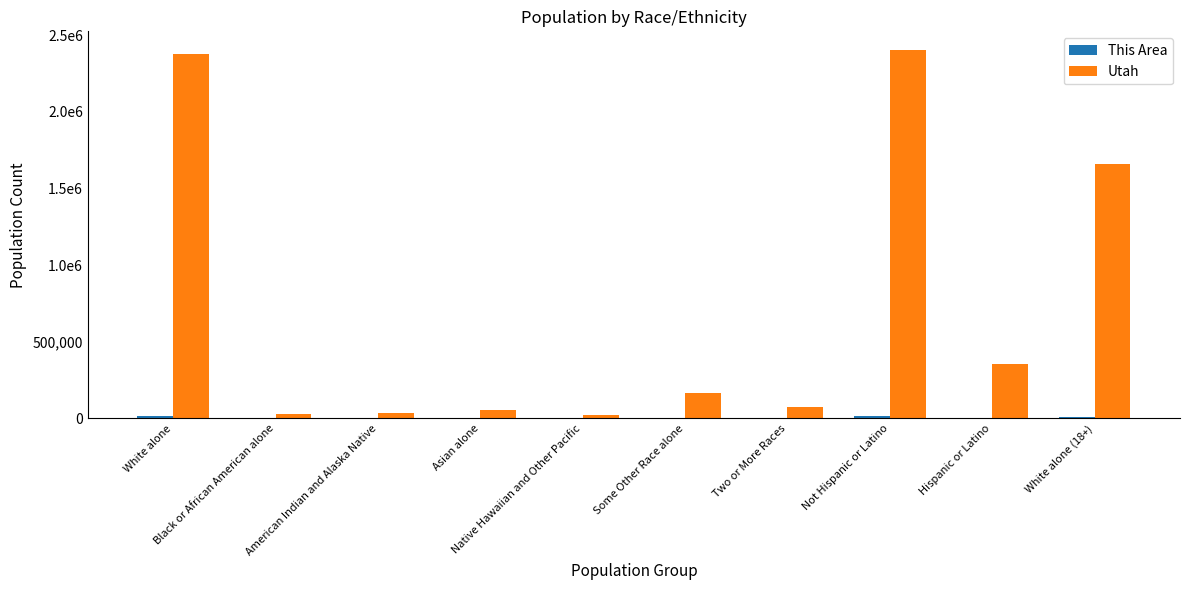

What is the difference between the maximum and second lowest values in the Utah series?

2376258